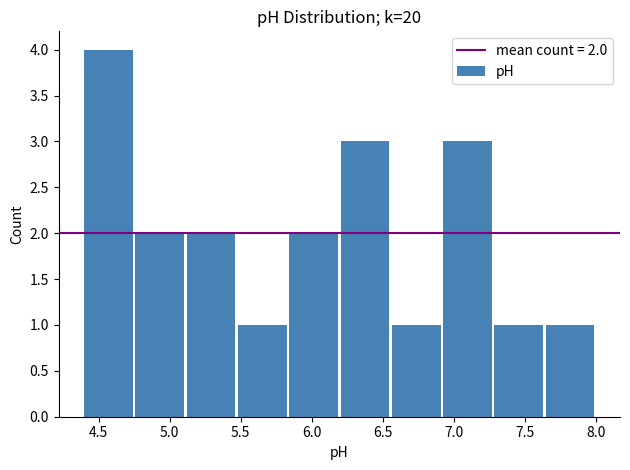

Over which range of the x-axis is the bar tallest?

4.40 to 4.75